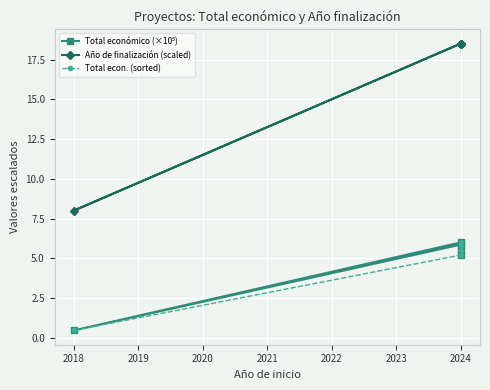

True or false: Total económico (×10⁵) has more than 2 points higher than both neighbors.

False